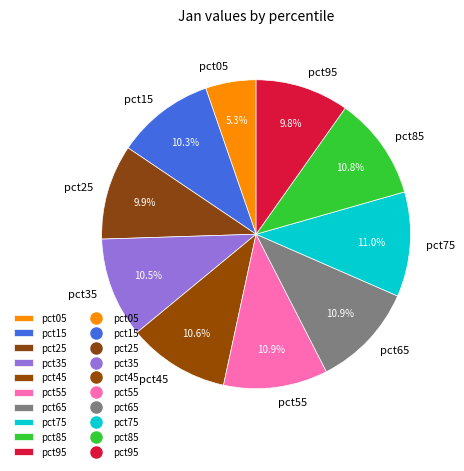

To the nearest percent, what percentage of the pie is pct75?

11%